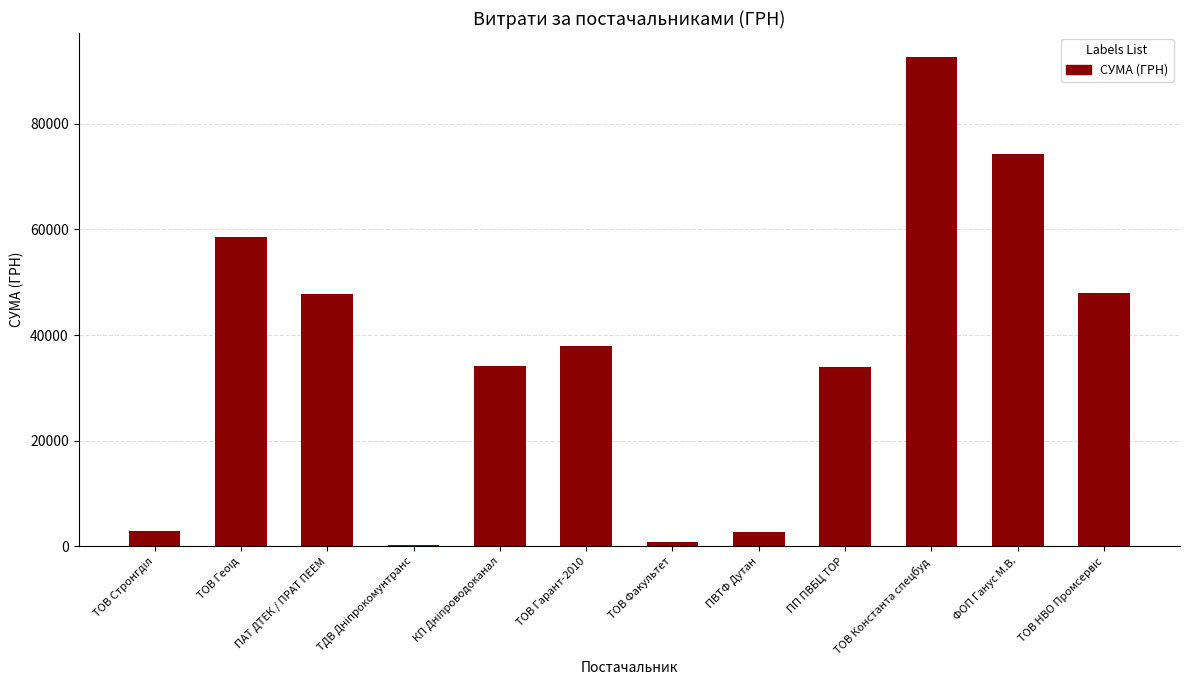

Read the value at ПВТФ Дутан.

2796.0